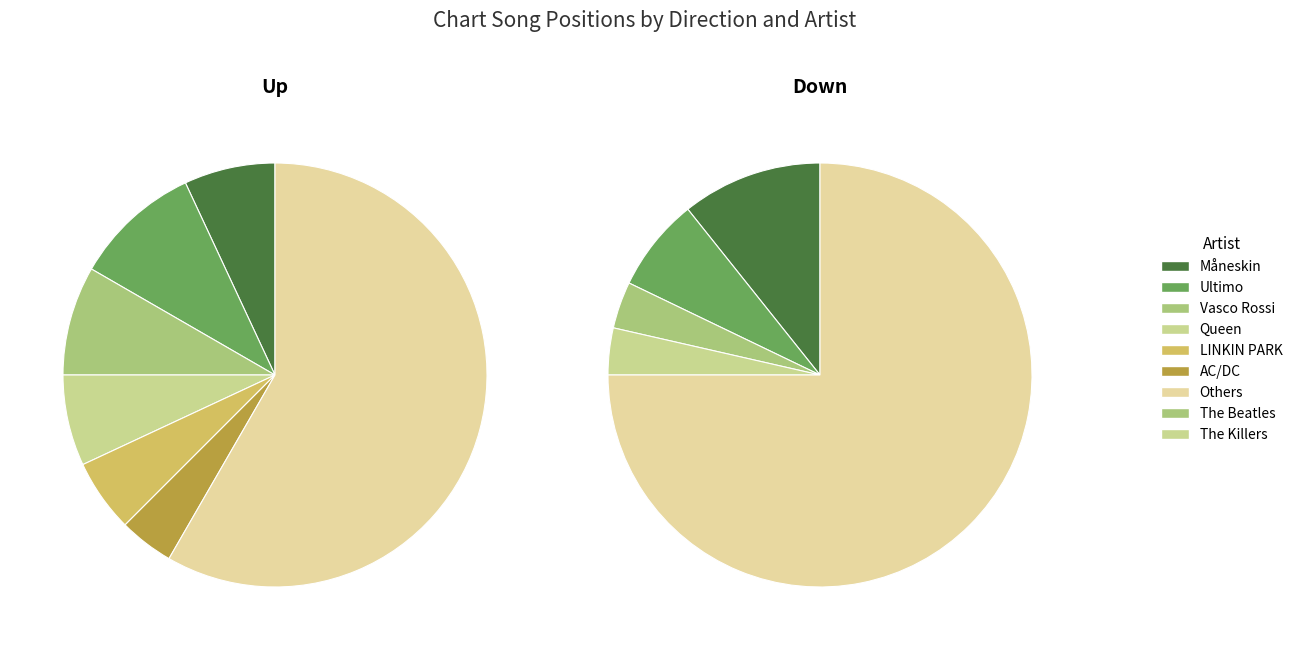

What percentage do up and down together represent?

100.0%